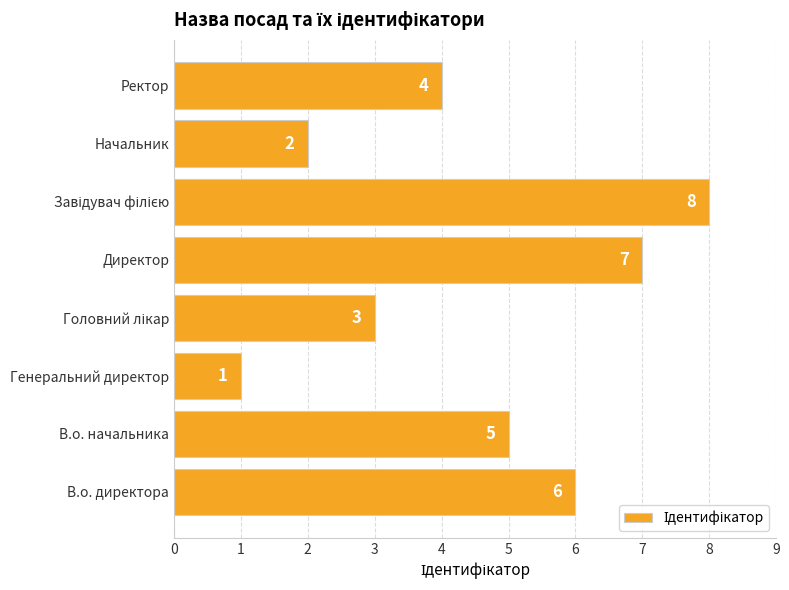

Count the values in the range 3 to 7.

5